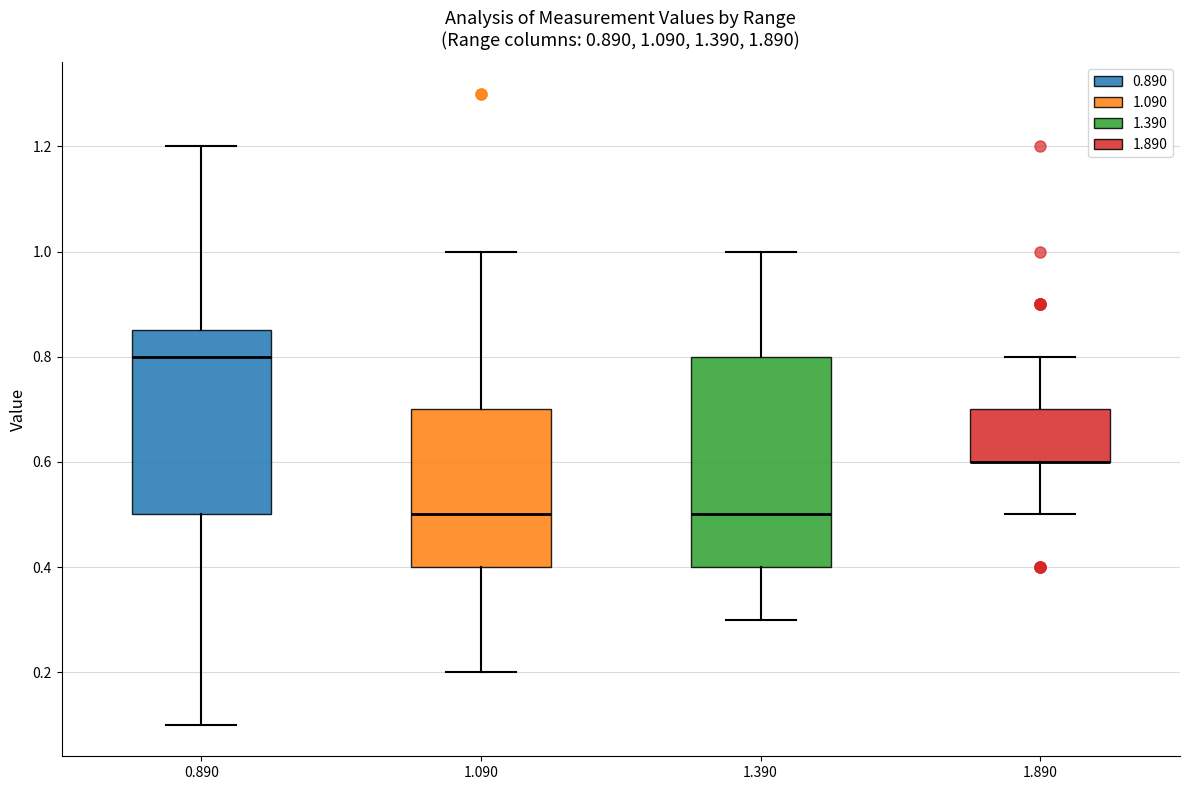

Which box is the tallest, from its lower edge to its upper edge?

1.390